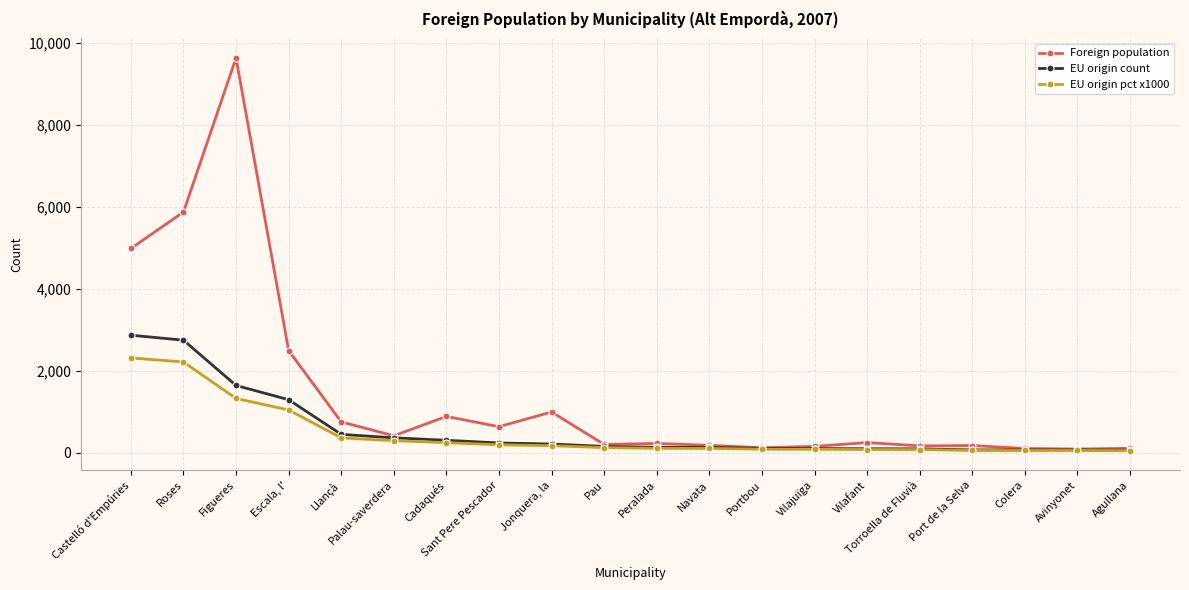

List the labels in order of Foreign population value, smallest first.

Avinyonet, Colera, Agullana, Portbou, Vilajuïga, Torroella de Fluvià, Port de la Selva, Navata, Pau, Peralada, Vilafant, Palau-saverdera, Sant Pere Pescador, Llançà, Cadaqués, Jonquera, la, Escala, l', Castelló d'Empúries, Roses, Figueres